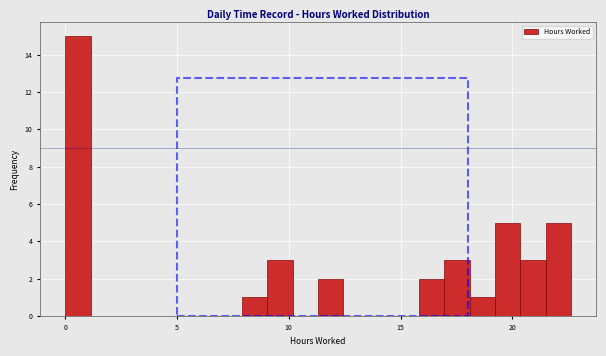

Around what value on the x-axis is the tallest bar? Give the approximate position of its centre, as read against the axis.

0.5